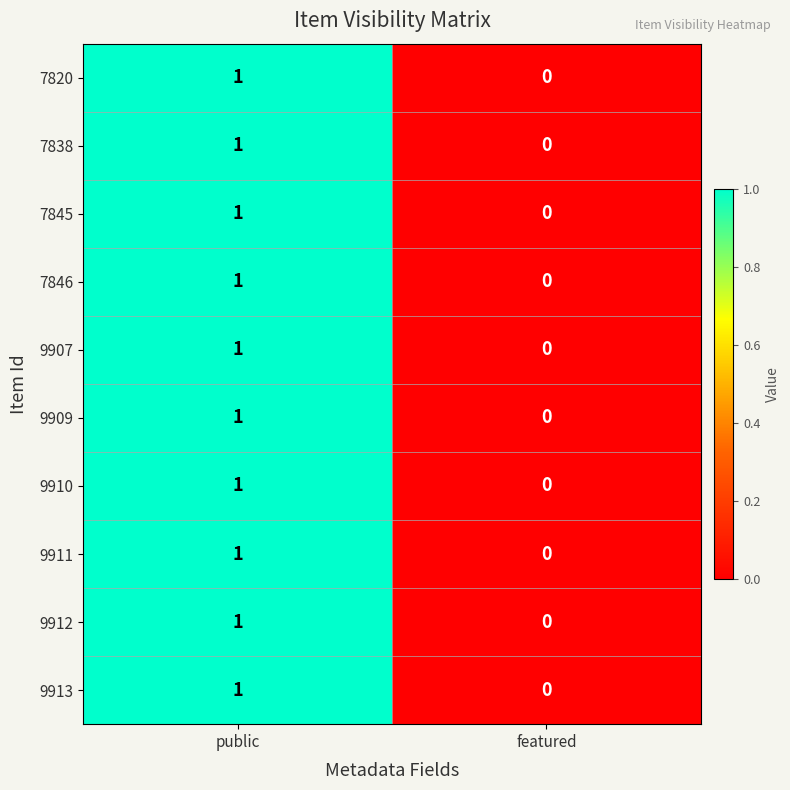

At which category is the sum across all series the highest?

public